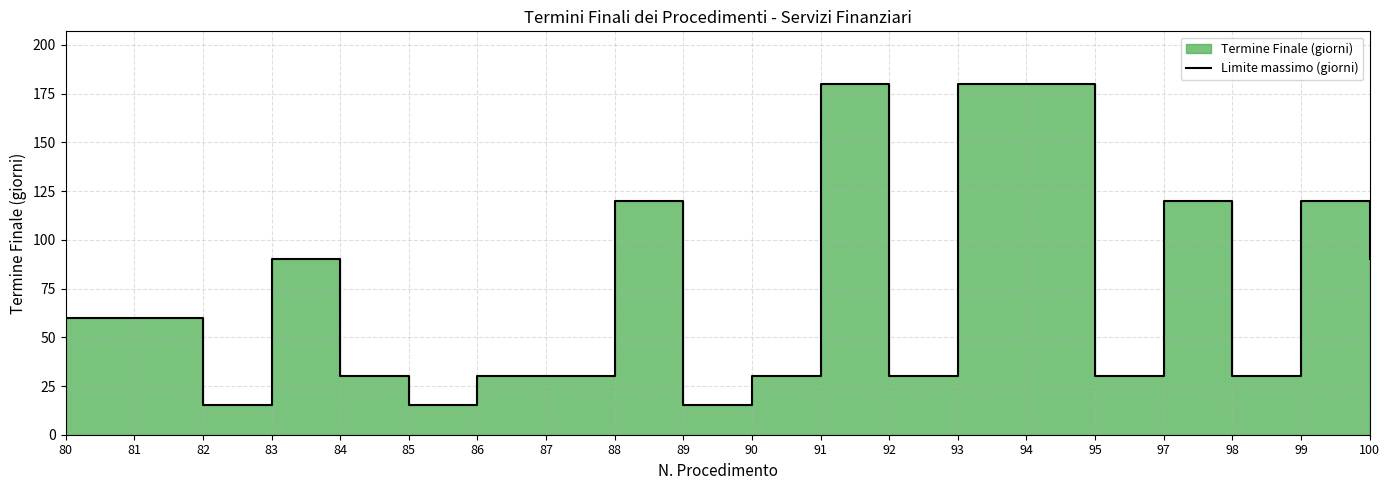

Rank the categories by value from lowest to highest.

82, 85, 89, 84, 86, 87, 90, 92, 95, 98, 80, 81, 83, 100, 88, 97, 99, 91, 93, 94